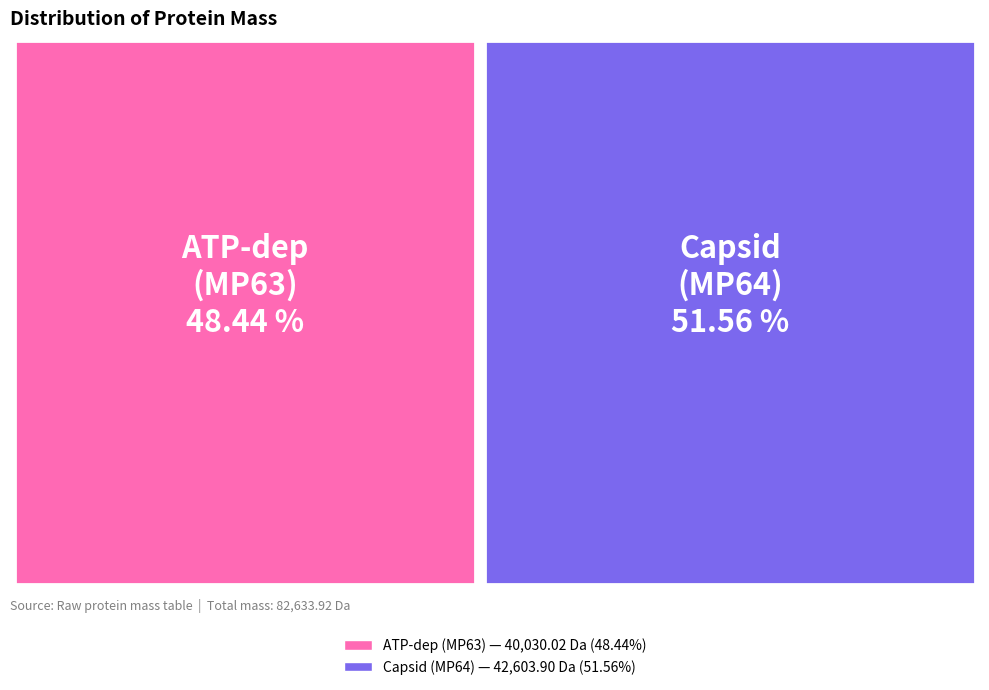

What is the total percentage of tr|A0A2I2MP64|A0A2I2MP64_9CIRC Capsid and tr|A0A2I2MP63|A0A2I2MP63_9CIRC ATP-dependent?

100.0%